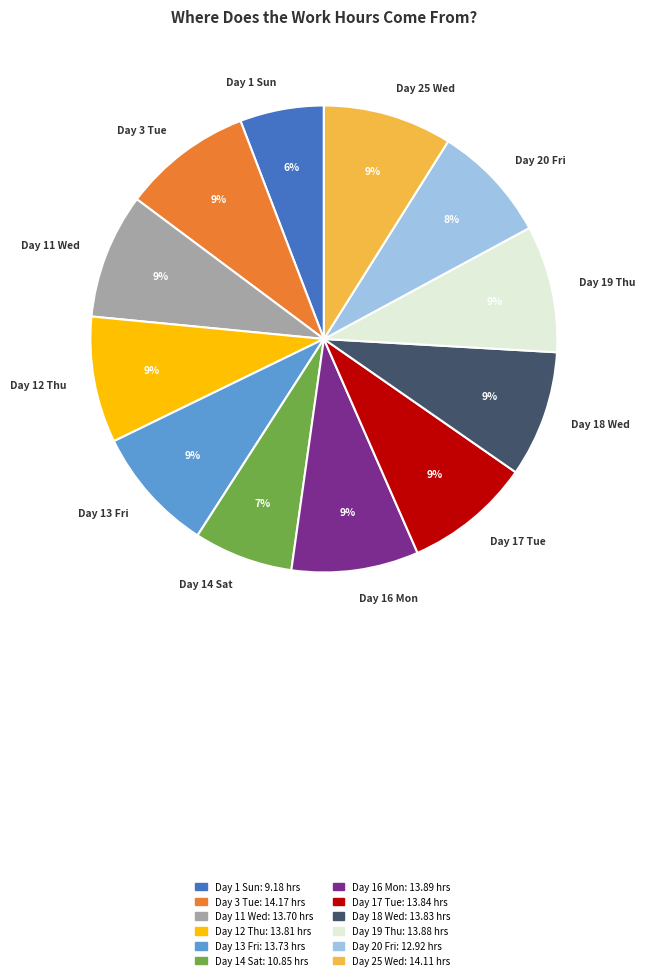

Do Day 16 Mon and Day 20 Fri together represent more than half of the pie?

No